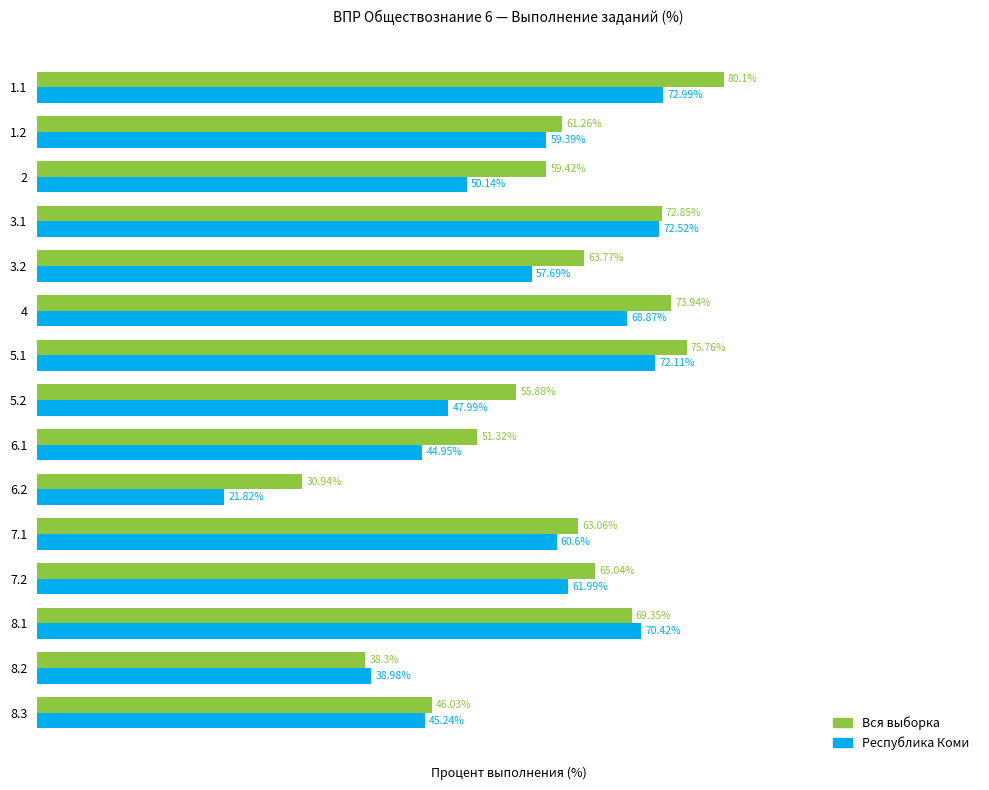

List the series in order of their overall mean, lowest first.

Республика Коми, Вся выборка